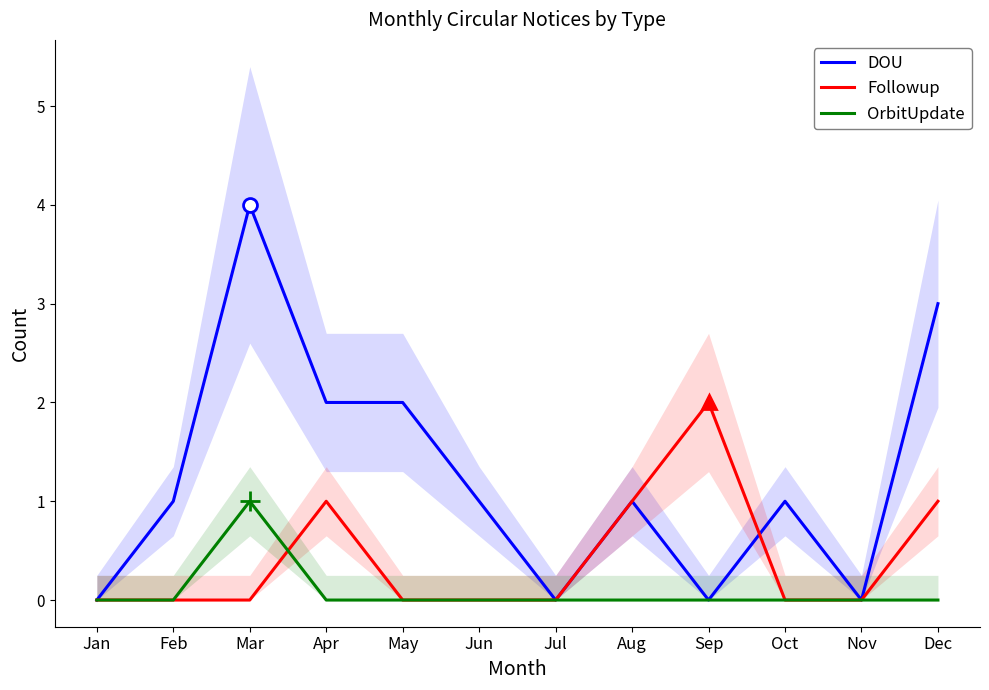

Which has a higher value, Jul or Sep?

Jul